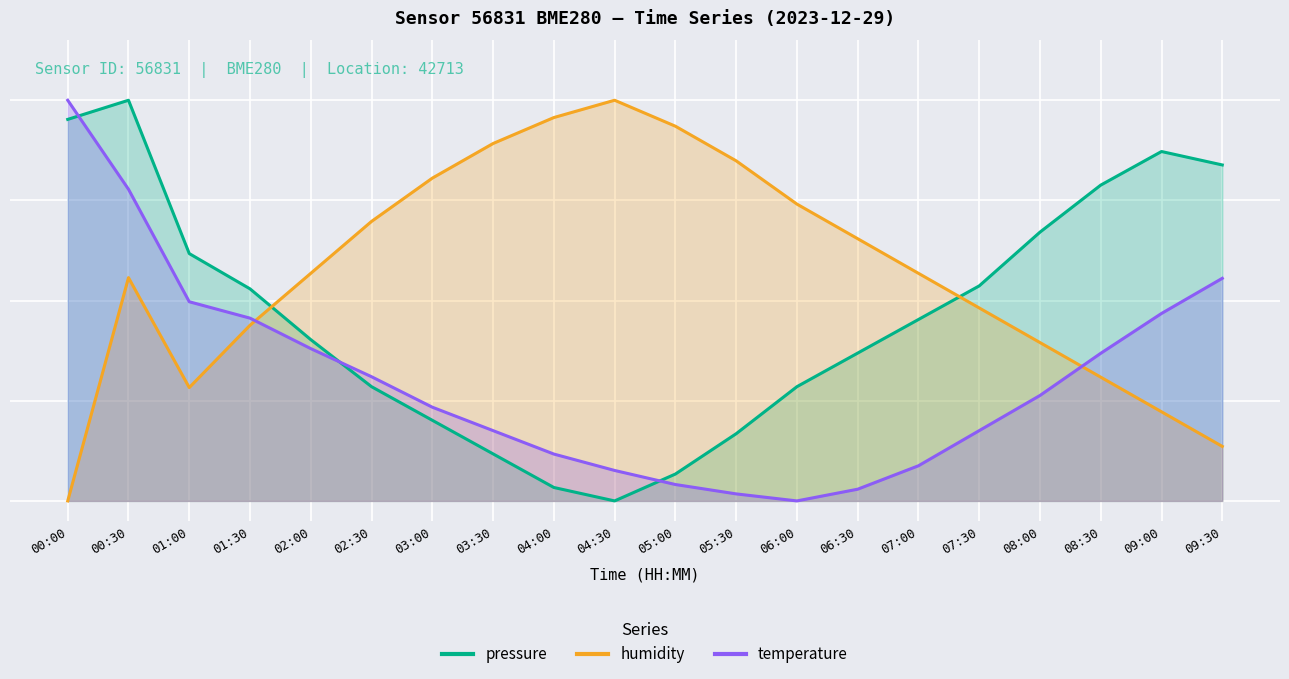

How many lines are shown in the chart?

3